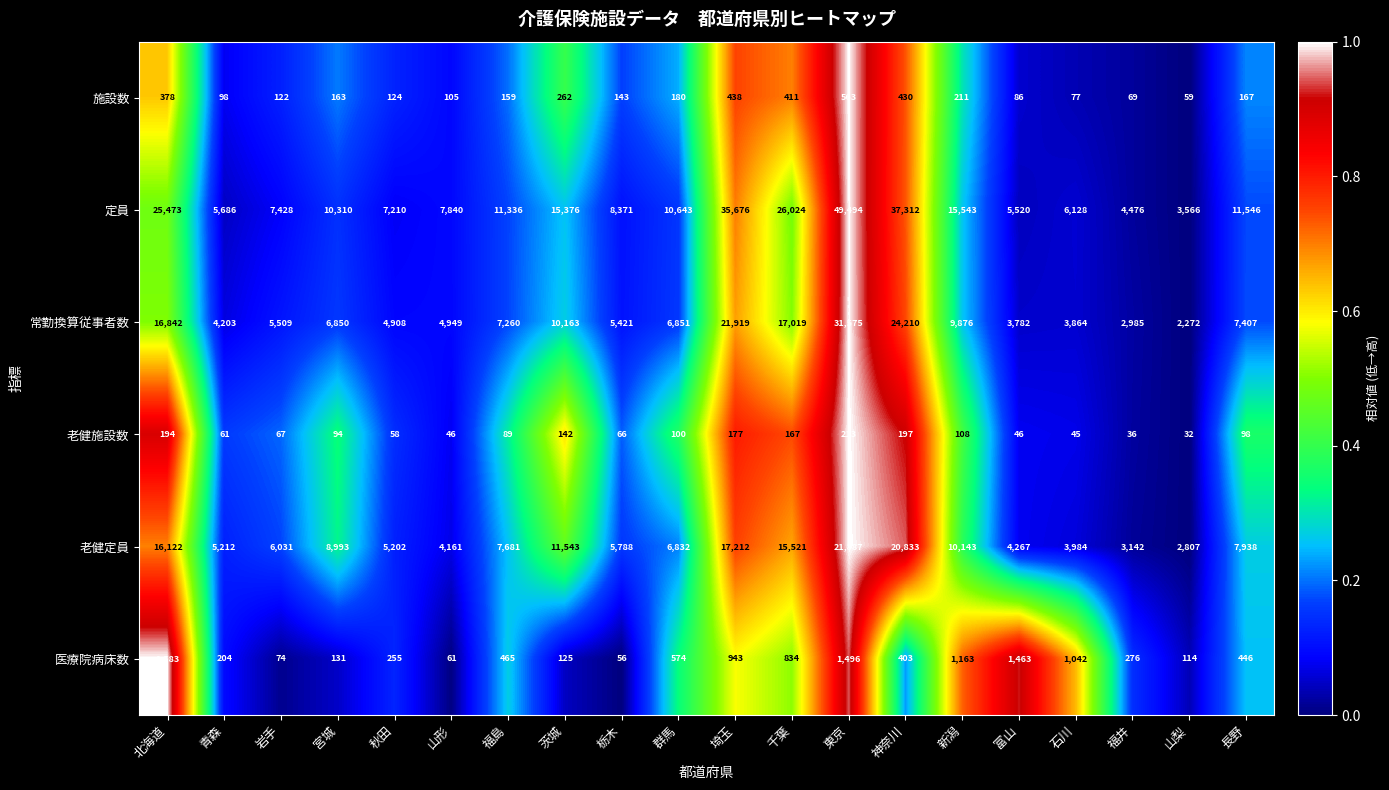

Which label corresponds to the largest value in the chart?

東京